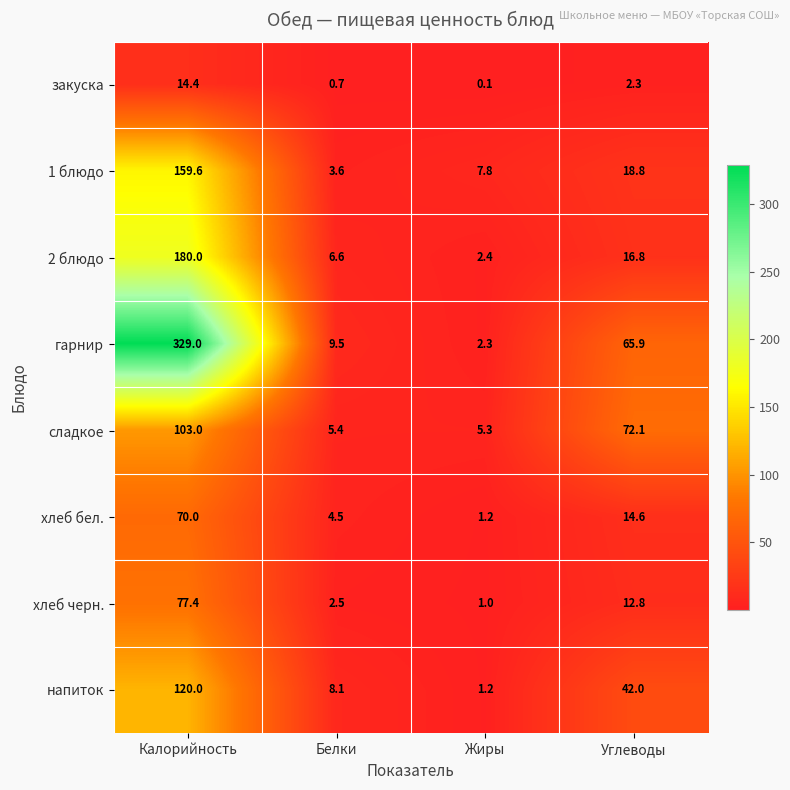

How many data points does each series have?

4